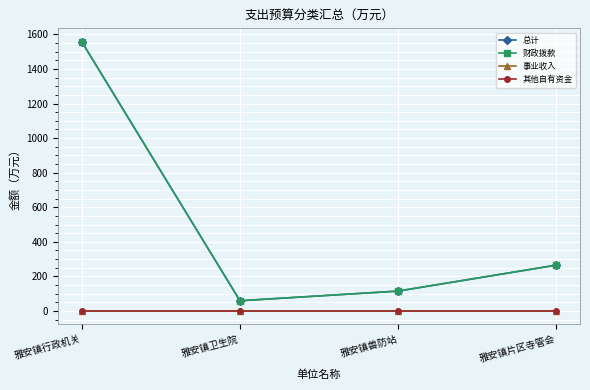

True or false: 财政拨款 has a value of 599.2 at 雅安镇行政机关.

False